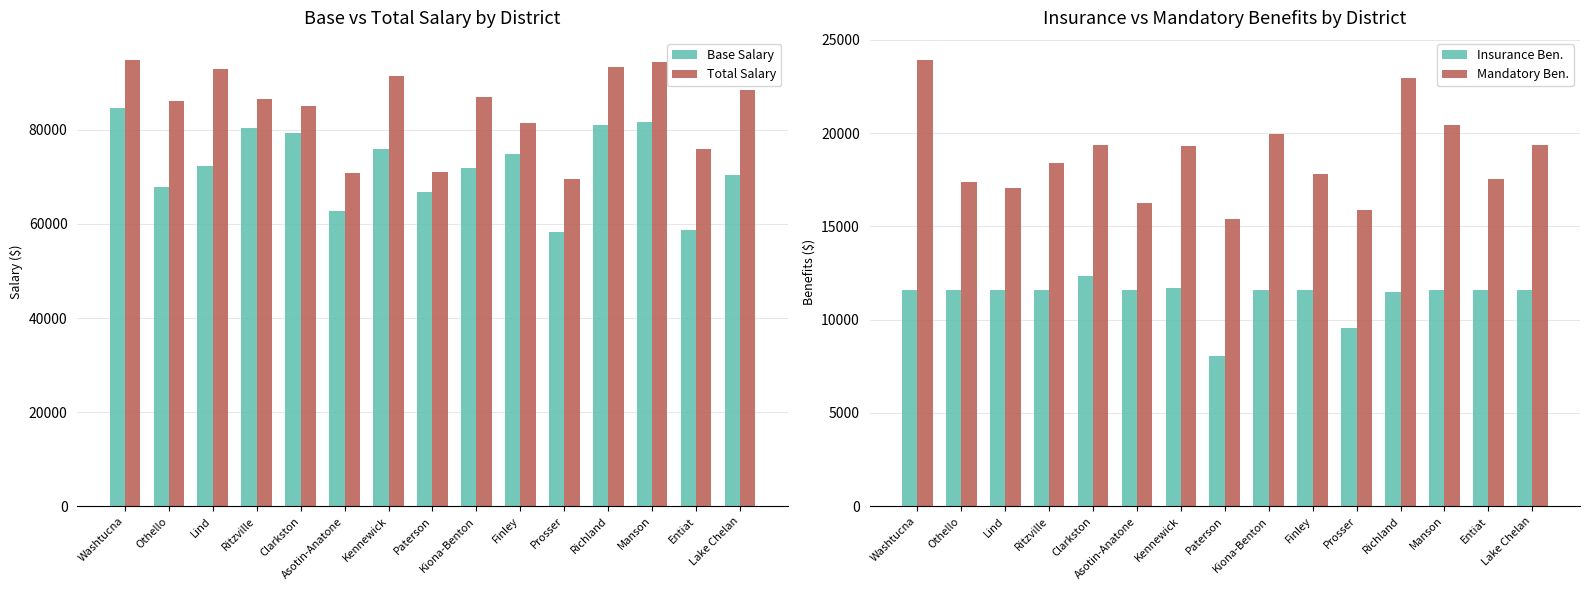

Between Ritzville and Lake Chelan, which series saw the biggest shift?

Base Salary